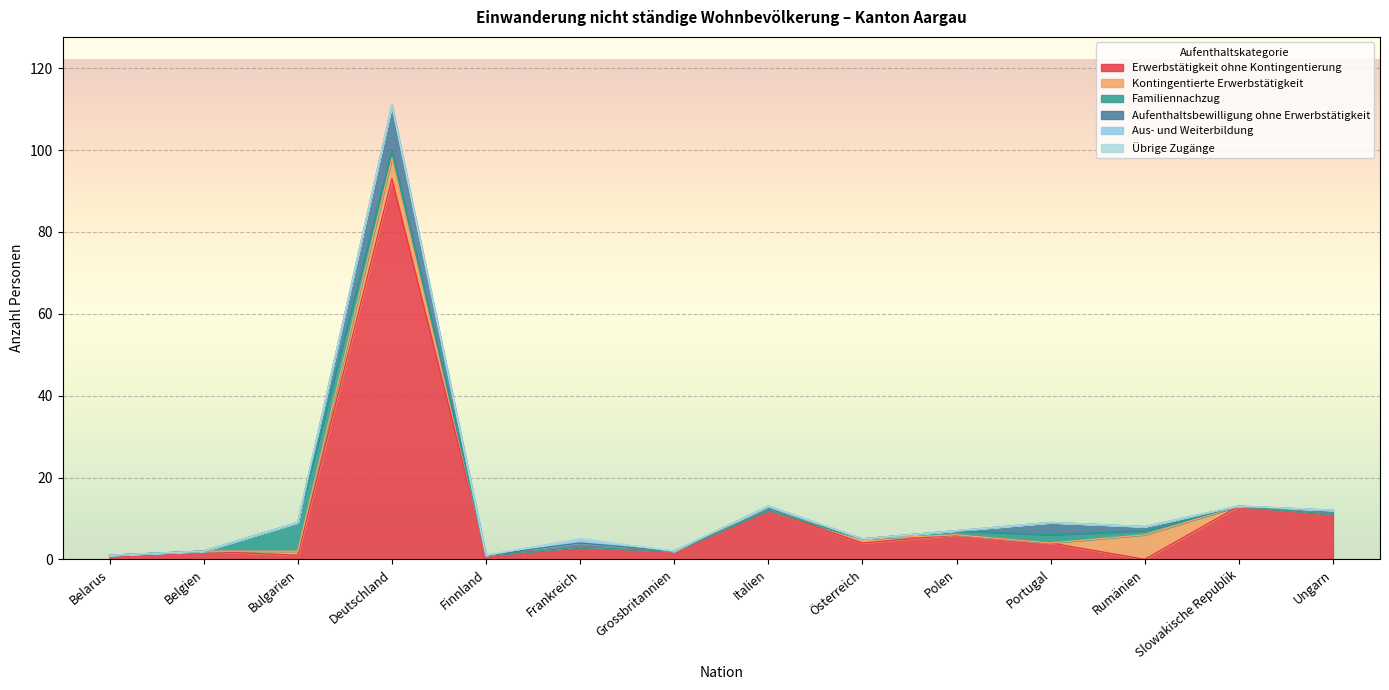

What is the greatest value displayed?

93